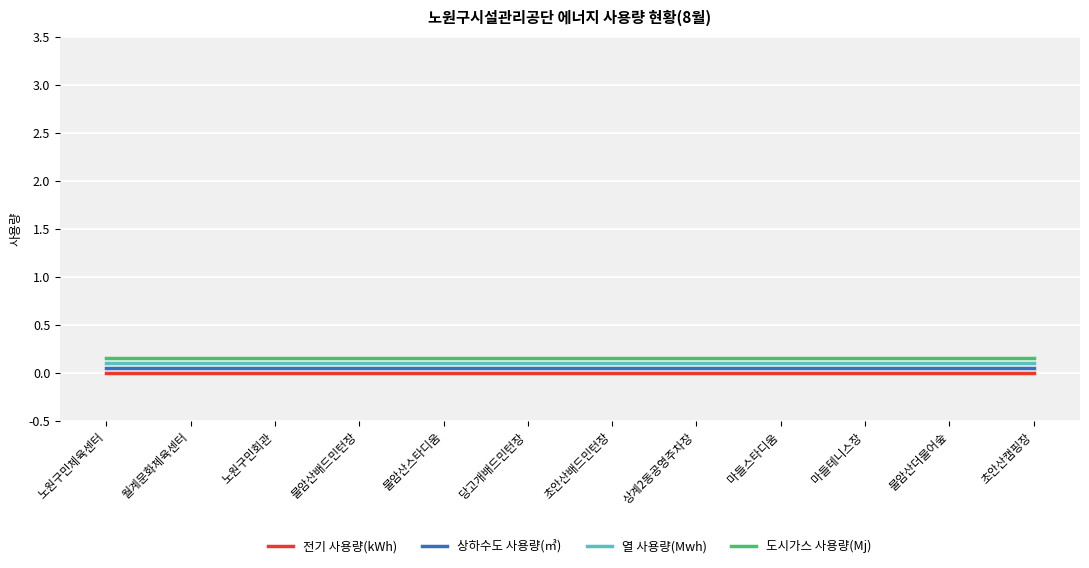

The 열 사용량(Mwh) series shows 0.1 at 초안산캠핑장. True or false?

True